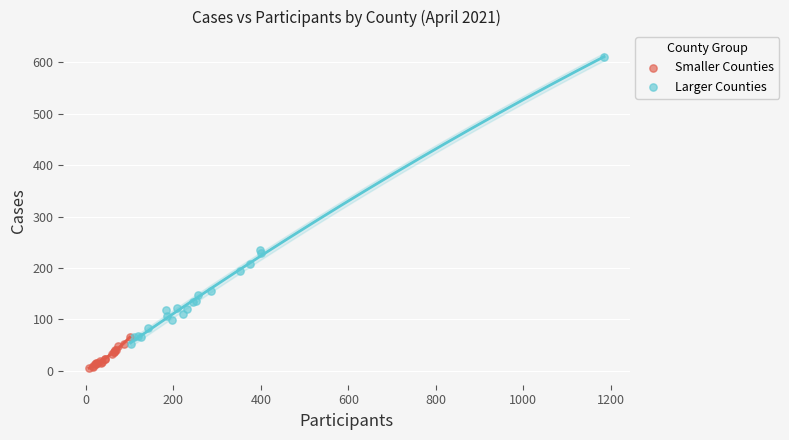

Which series reaches the maximum Y coordinate?

Larger Counties